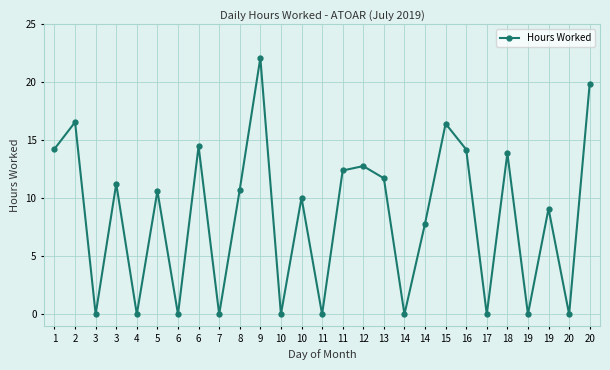

Which has a higher value, 12 or 19?

12